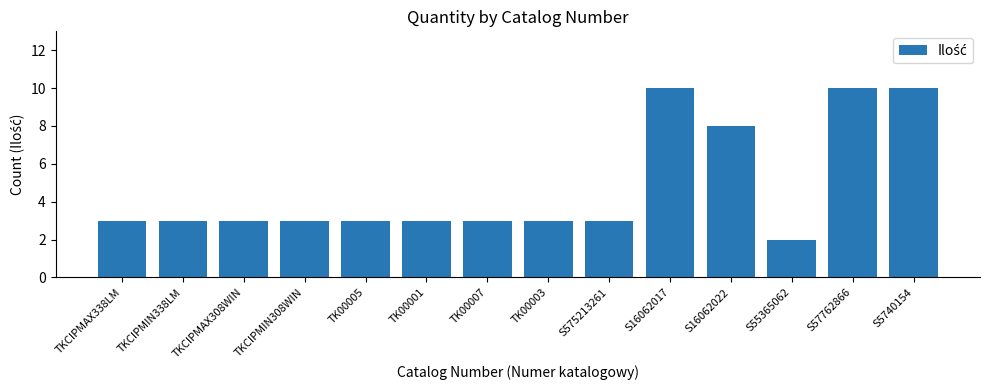

What is the approximate value at TK00005?

3